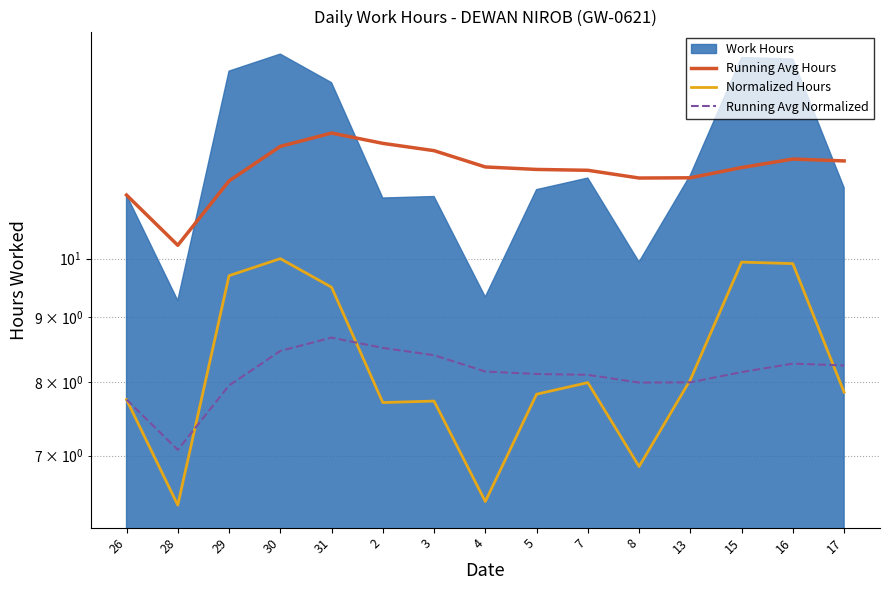

Where is Running Avg Hours nearest to the value 11?

26